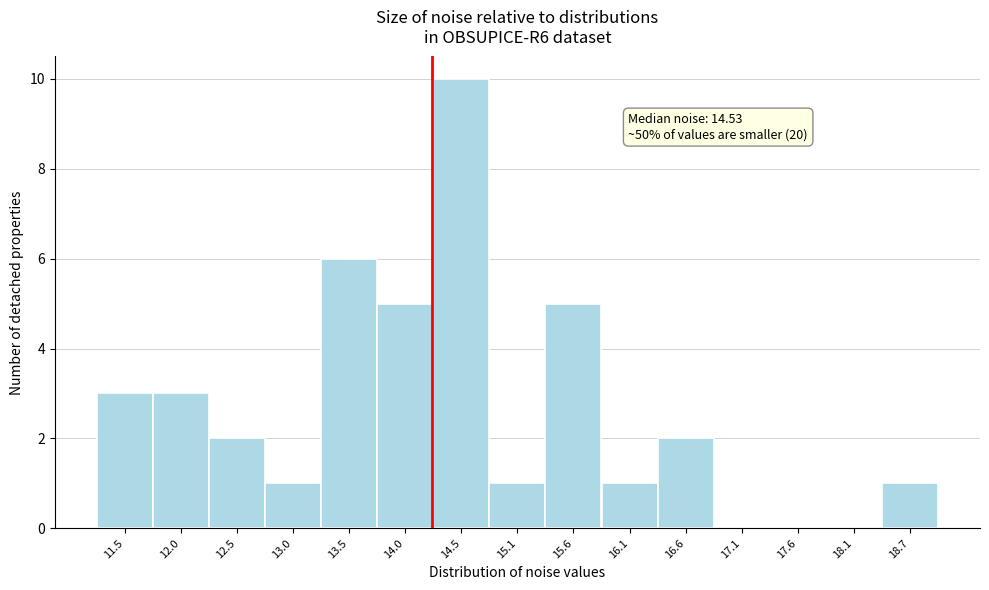

Reading left to right, list all the values displayed in this chart.

11.5=3	12.0=3	12.5=2	13.0=1	13.5=6	14.0=5	14.5=10	15.1=1	15.6=5	16.1=1	16.6=2	17.1=0	17.6=0	18.1=0	18.7=1